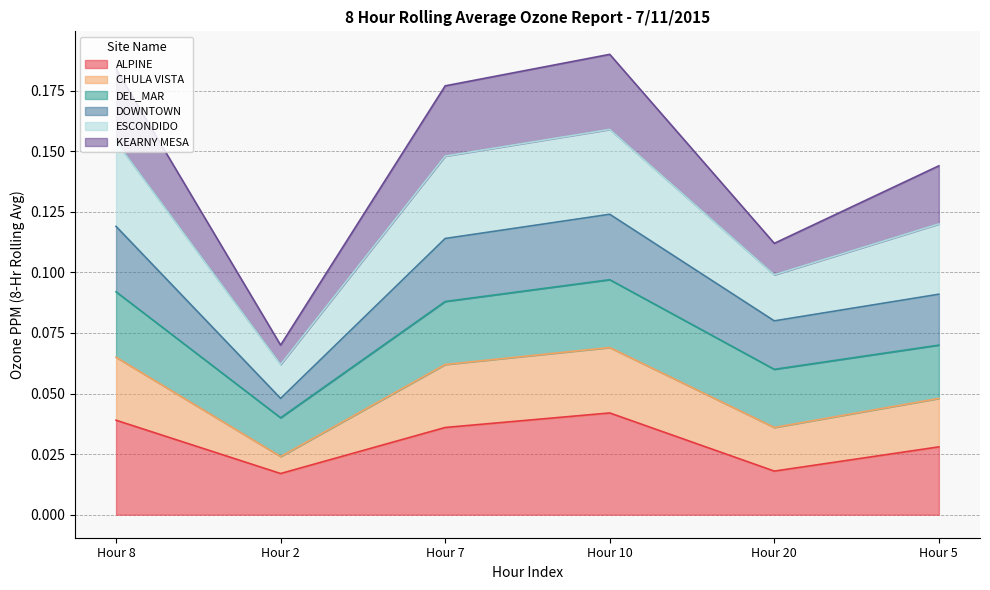

Does the chart have visible grid lines?

Yes